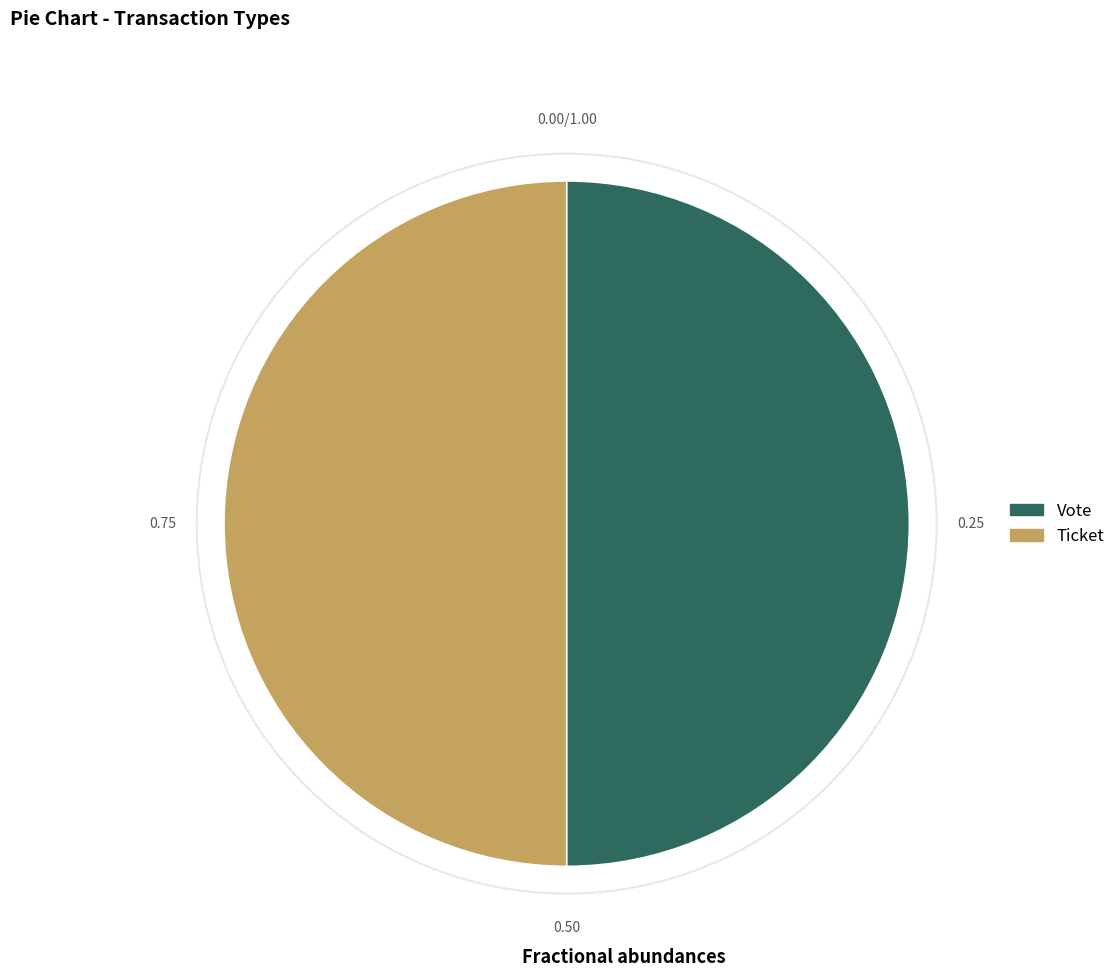

Combined, do Ticket and Vote account for over 50%?

Yes